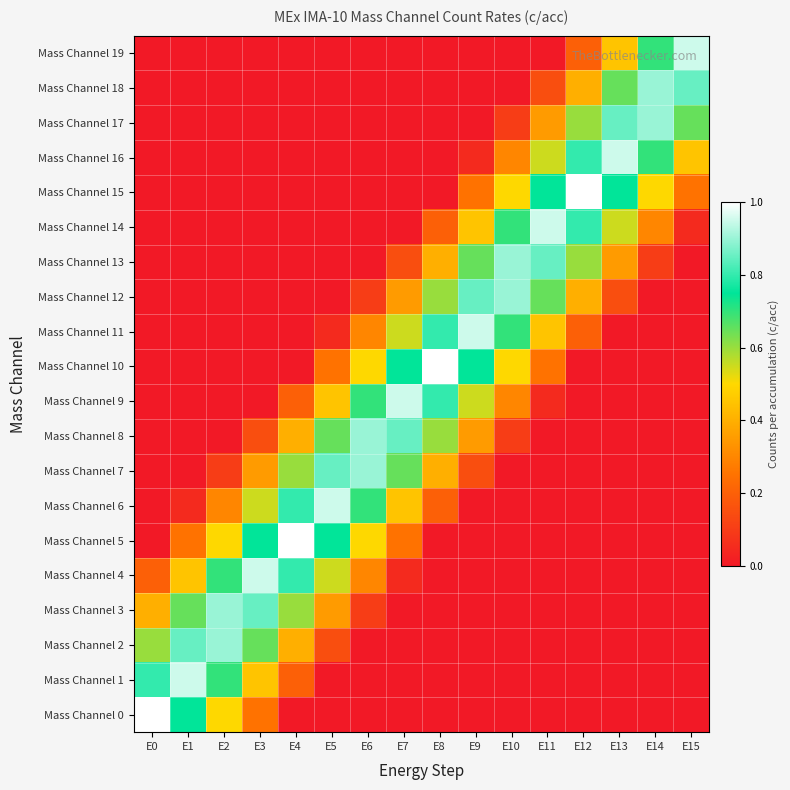

What is the greatest value displayed?

1.0